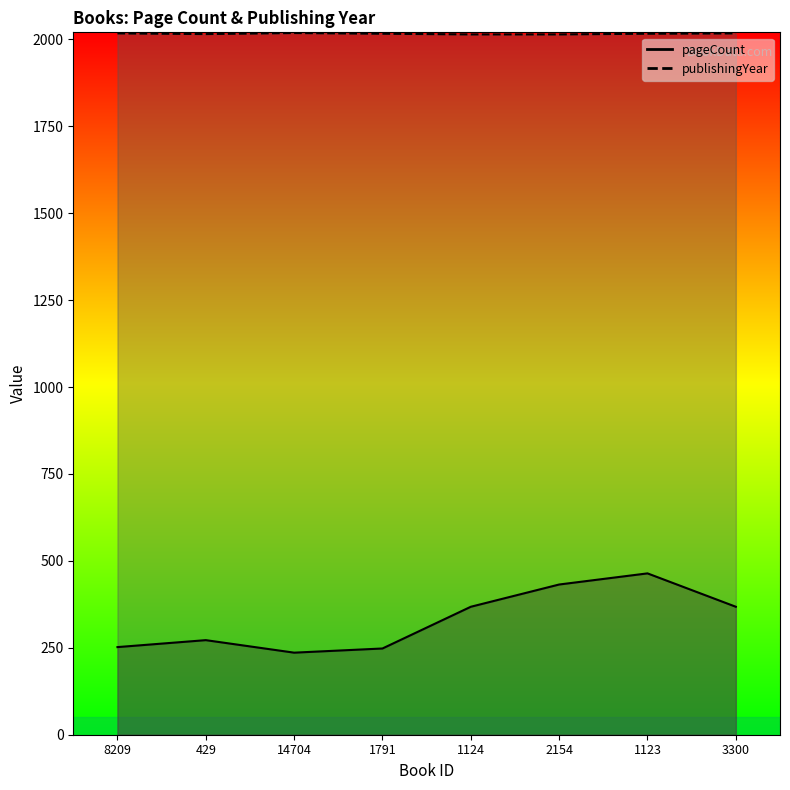

What is the difference between the publishingYear values at 429 and 2154?

1